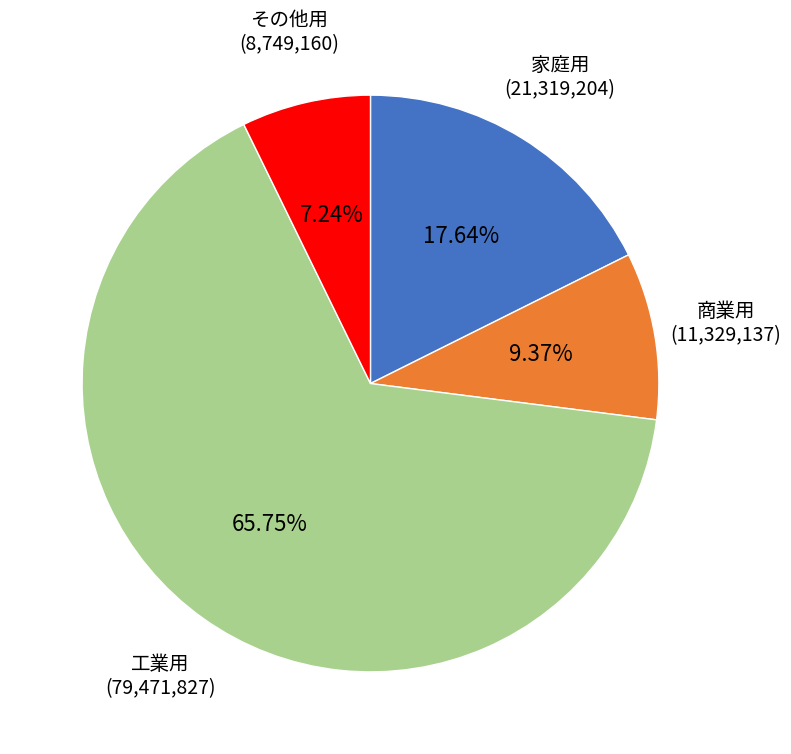

To the nearest percent, what percentage of the pie is 家庭用?

18%